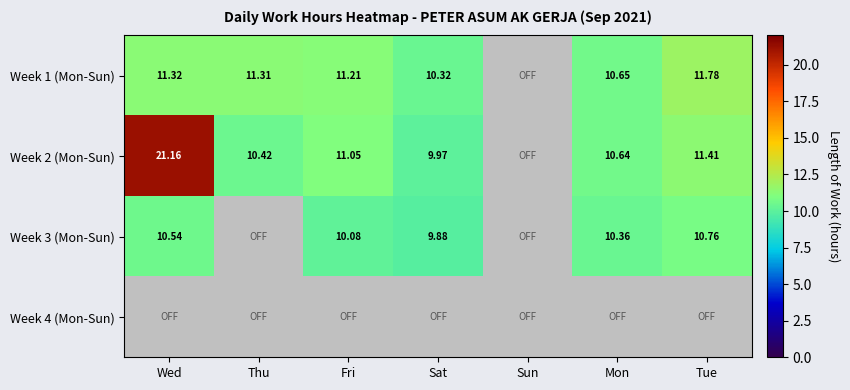

Is the value of Week 2 (Mon-Sun) at Mon greater than the value of Week 3 (Mon-Sun) at Wed?

Yes